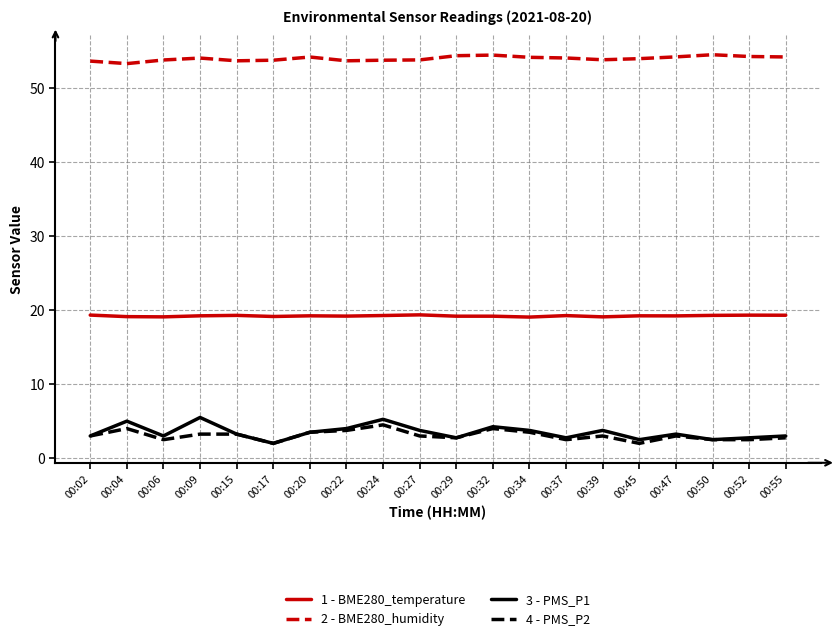

What is the difference between the 1 - BME280_temperature values at 00:55 and 00:32?

0.1